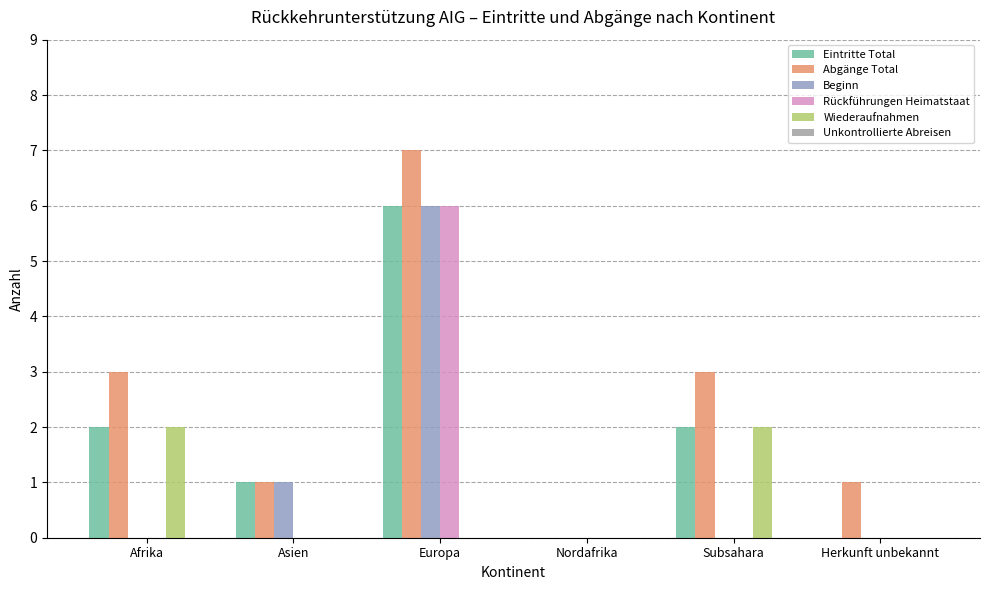

Reading left to right, extract all data points from this chart.

Eintritte Total: Afrika=2	Asien=1	Europa=6	Nordafrika=0	Subsahara=2	Herkunft unbekannt=0
Abgänge Total: Afrika=3	Asien=1	Europa=7	Nordafrika=0	Subsahara=3	Herkunft unbekannt=1
Beginn: Afrika=0	Asien=1	Europa=6	Nordafrika=0	Subsahara=0	Herkunft unbekannt=0
Rückführungen Heimatstaat: Afrika=0	Asien=0	Europa=6	Nordafrika=0	Subsahara=0	Herkunft unbekannt=0
Wiederaufnahmen: Afrika=2	Asien=0	Europa=0	Nordafrika=0	Subsahara=2	Herkunft unbekannt=0
Unkontrollierte Abreisen: Afrika=0	Asien=0	Europa=0	Nordafrika=0	Subsahara=0	Herkunft unbekannt=0